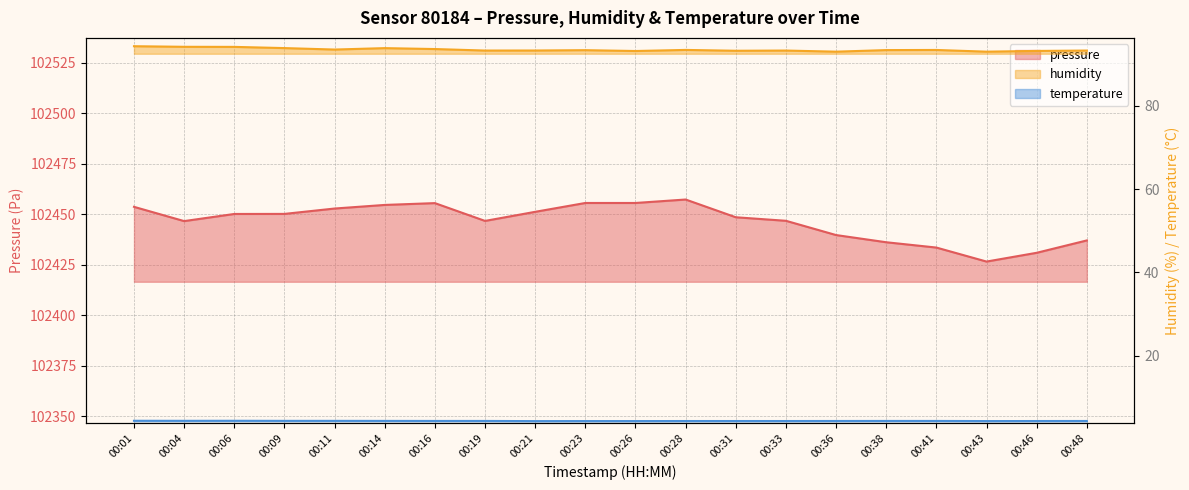

What is the sum of all humidity values?

1870.1